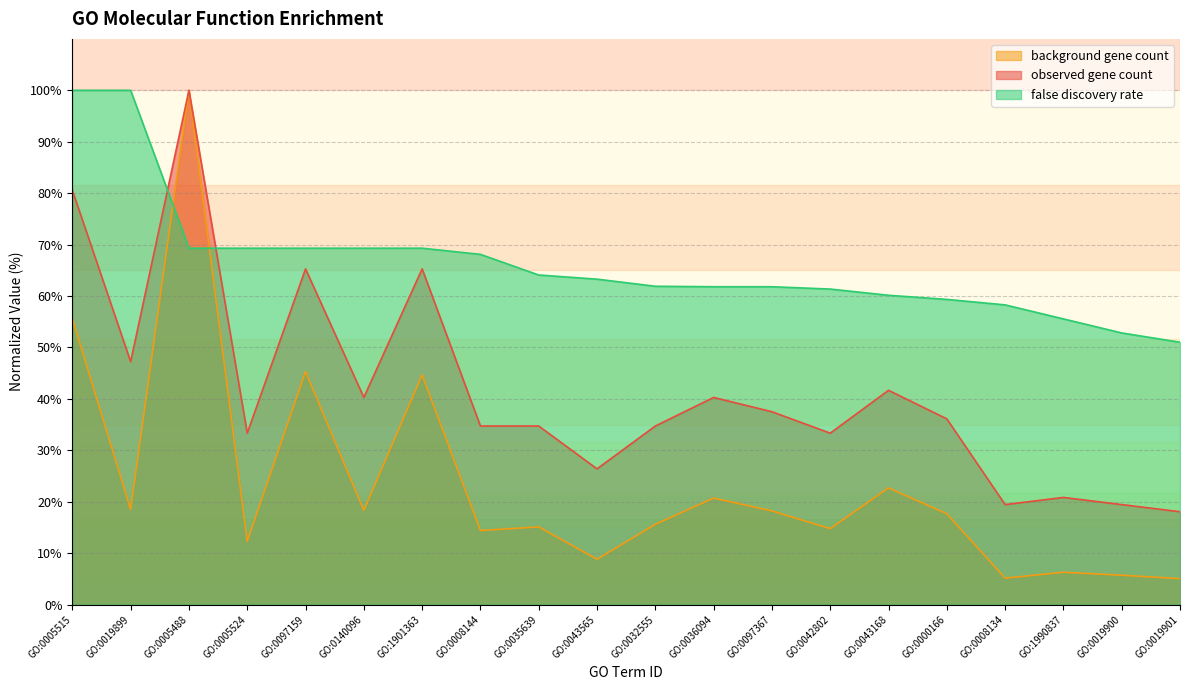

What is the minimum value for false discovery rate?

51.0